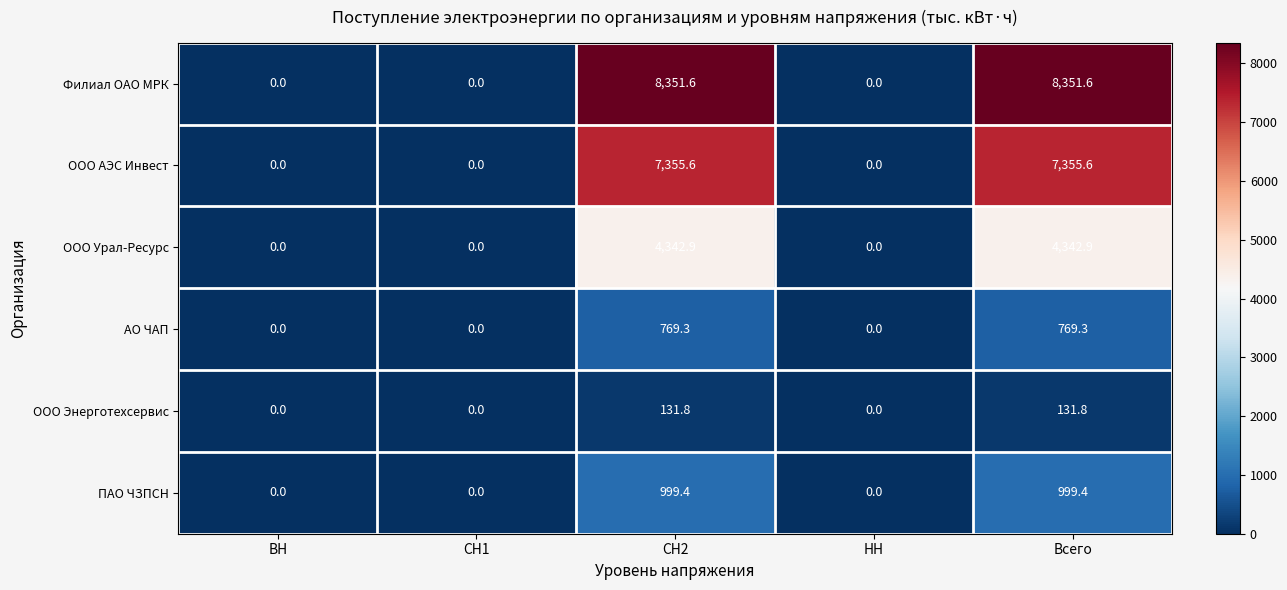

What is the difference between the maximum and second lowest values in the ООО Энерготехсервис series?

131.8